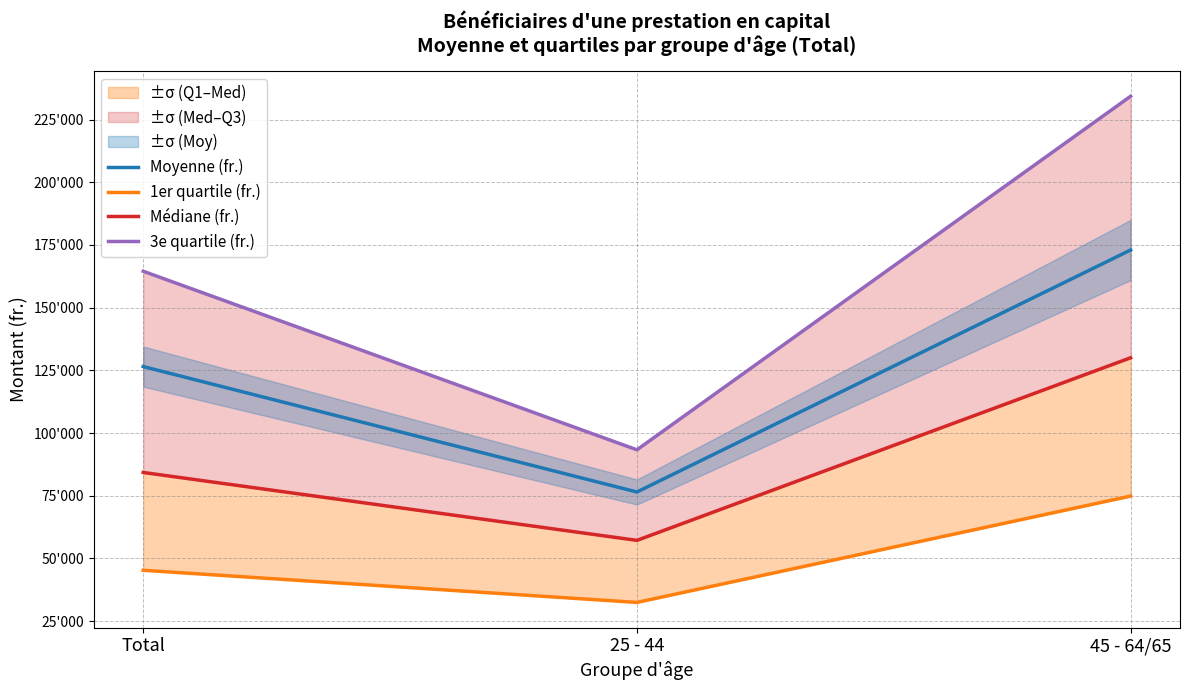

How many series are shown in this chart?

4